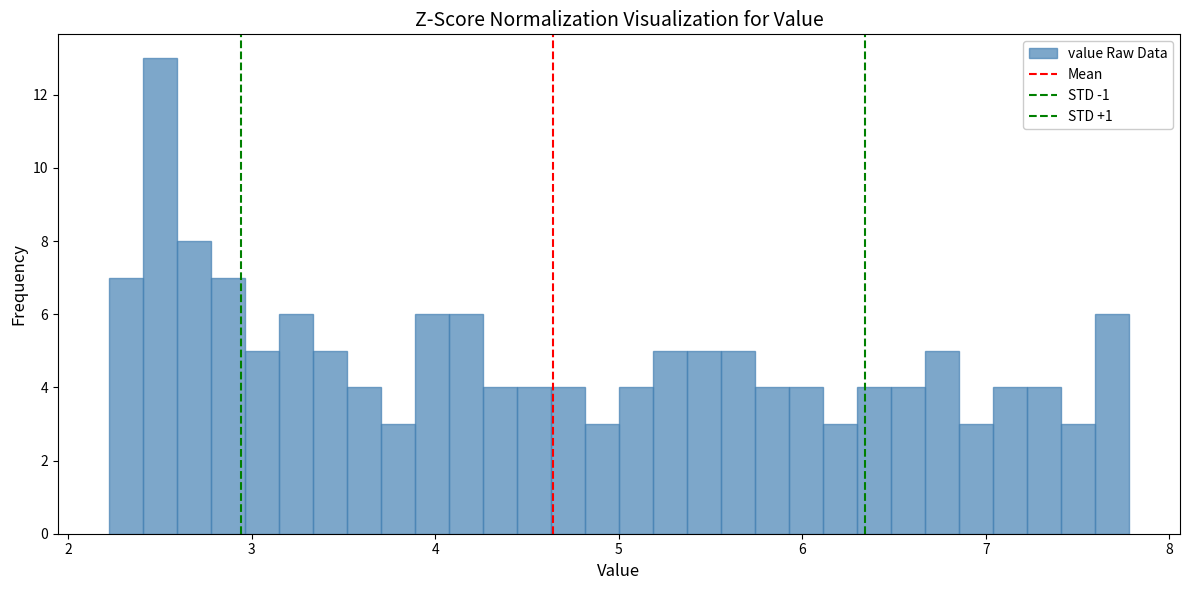

Read against the x-axis, roughly where is the centre of the tallest bar?

2.5